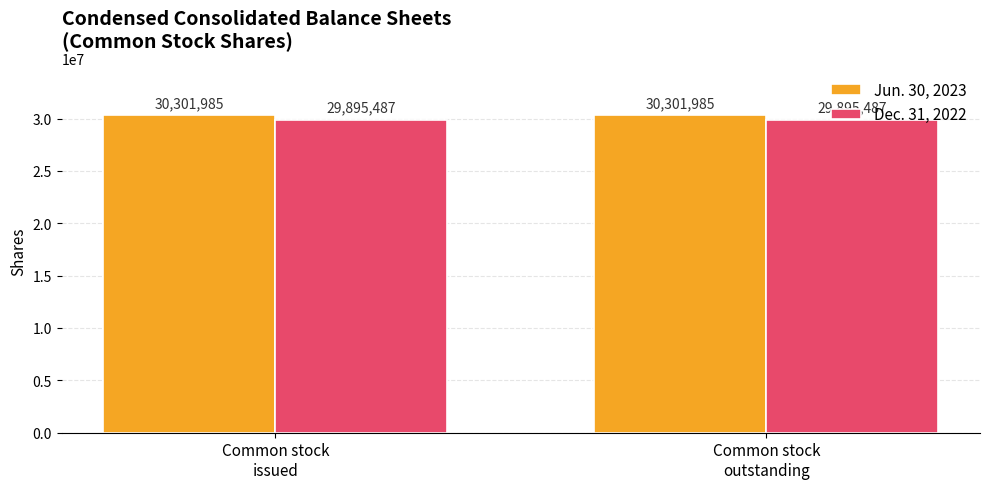

What is the smallest value displayed?

29895487